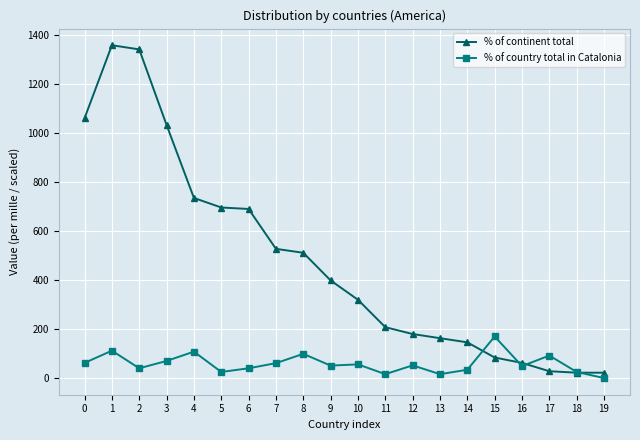

What is the maximum value shown in the chart?

1360